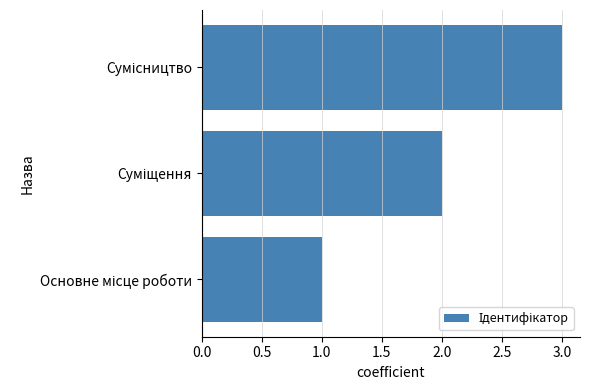

What is the greatest value displayed?

3